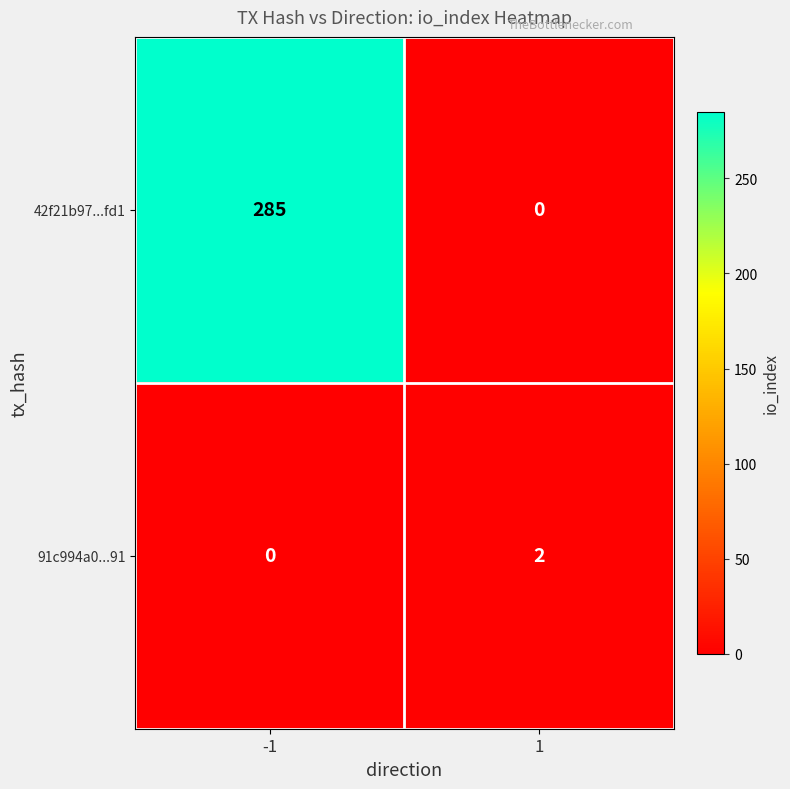

Which series has the largest range (max minus min)?

42f21b97...fd1